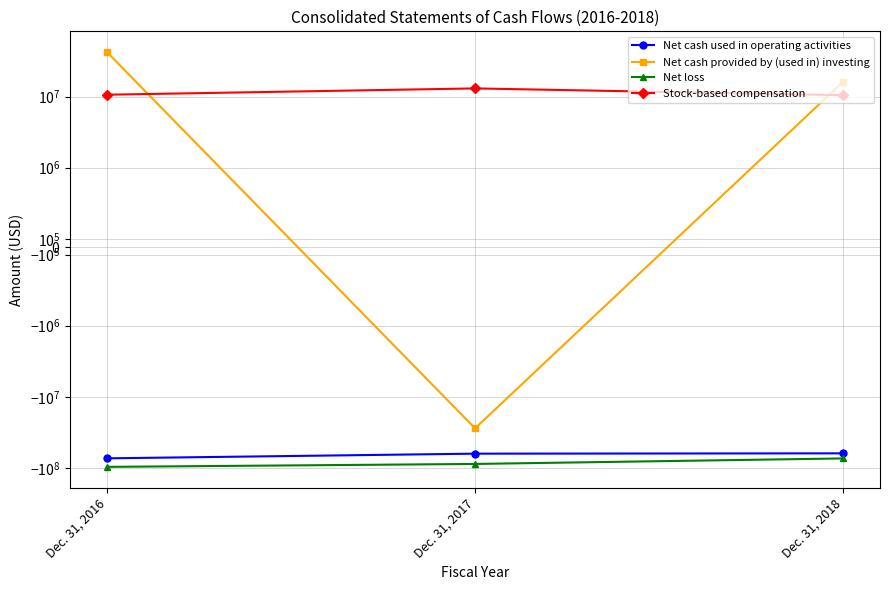

Reading left to right, list all the values displayed in this chart.

Net cash used in operating activities: Dec. 31, 2016=-73550156	Dec. 31, 2017=-63208921	Dec. 31, 2018=-62555052
Net cash provided by (used in) investing: Dec. 31, 2016=42419908	Dec. 31, 2017=-27831144	Dec. 31, 2018=16271889
Net loss: Dec. 31, 2016=-96967830	Dec. 31, 2017=-88205772	Dec. 31, 2018=-73740339
Stock-based compensation: Dec. 31, 2016=10654622	Dec. 31, 2017=13070962	Dec. 31, 2018=10479135